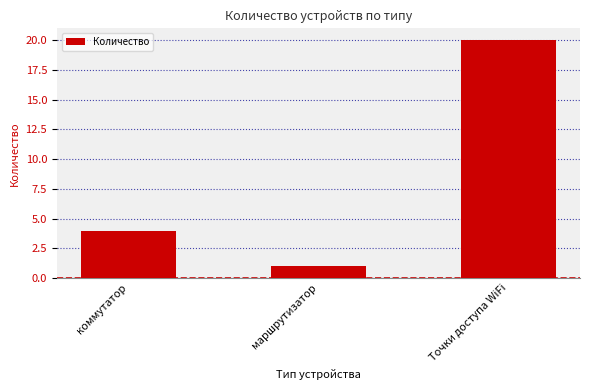

How many series are shown in this chart?

1